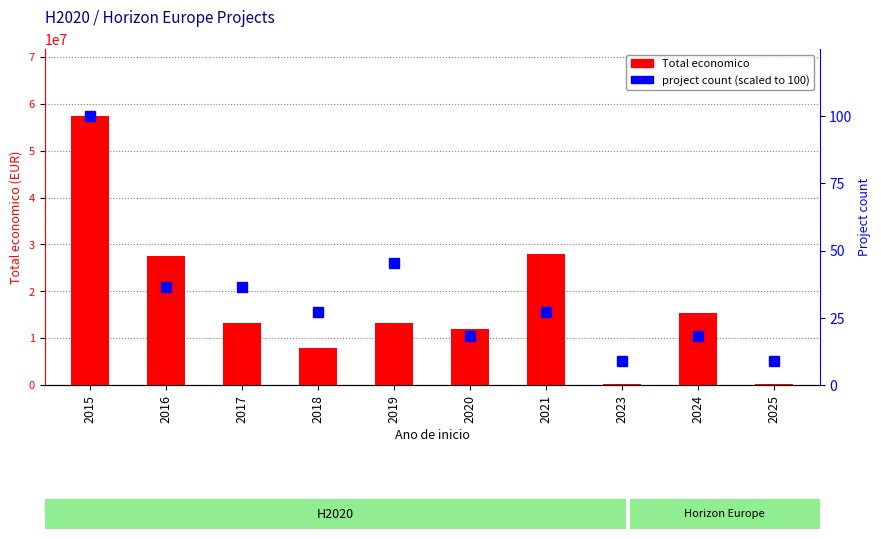

What is the difference between the highest and lowest values at 2020?

11942604.8